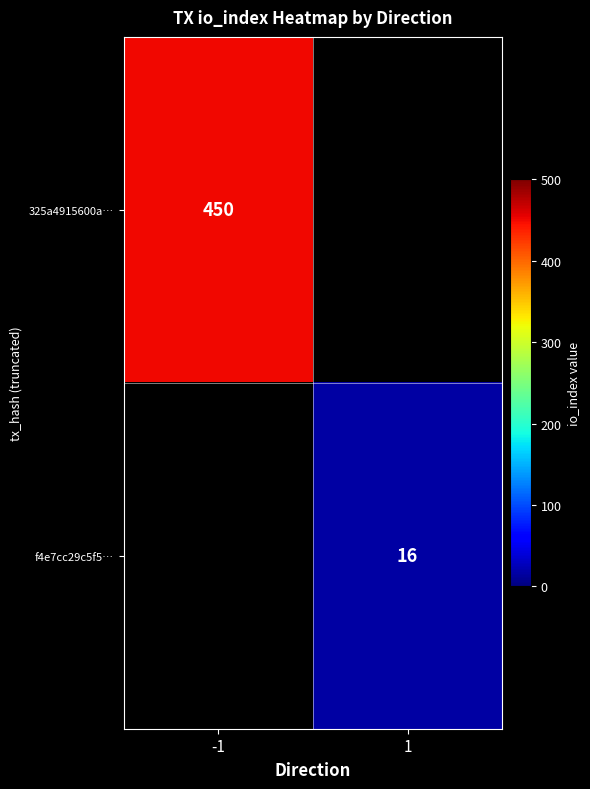

True or false: 325a4915600a… has a value of 450 at -1.

True